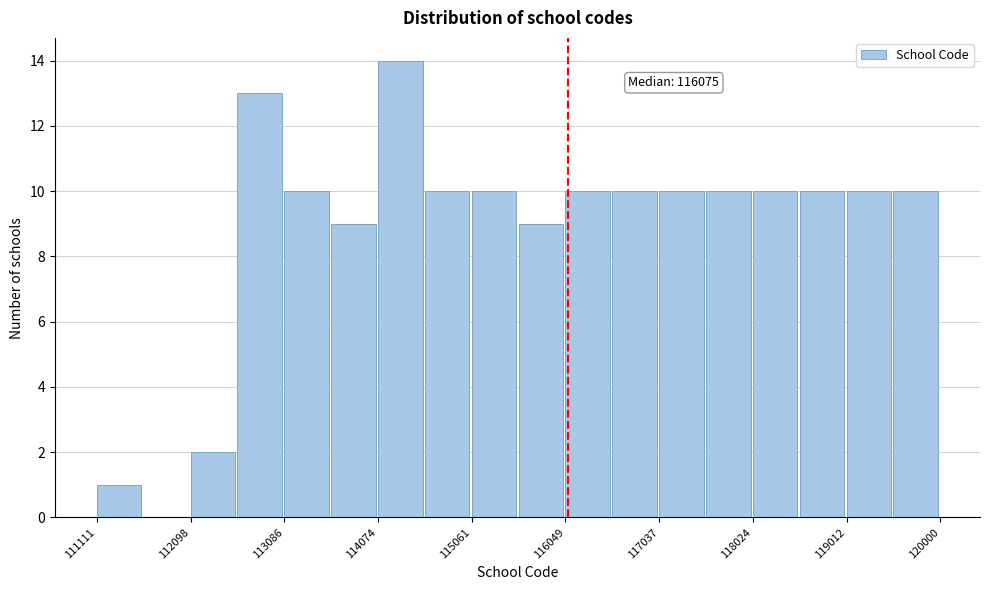

Over which range of the x-axis is the bar tallest?

114100 to 114600